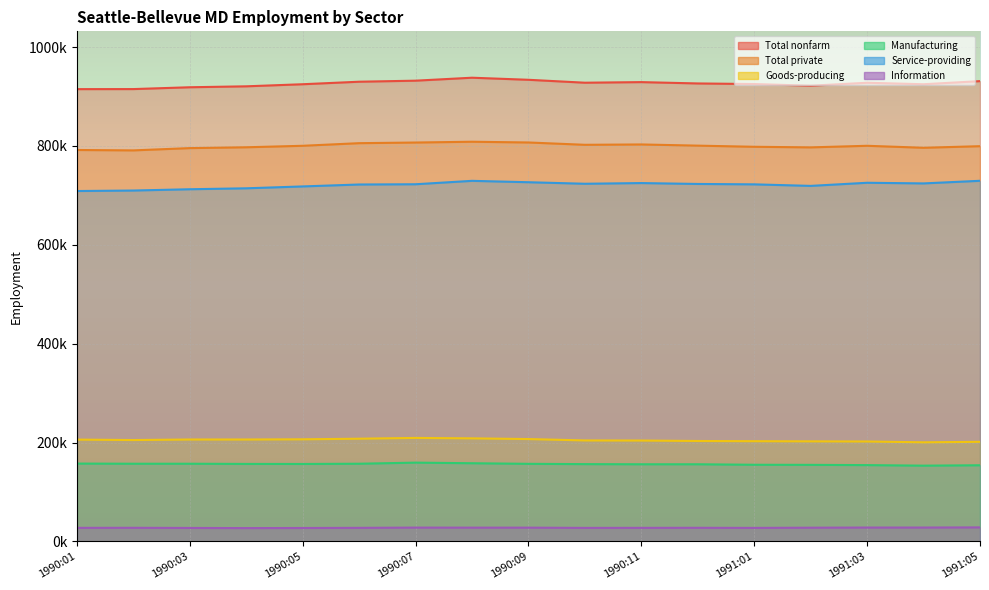

What is the approximate value of Total nonfarm at 1990:05, to the nearest 100?

924900